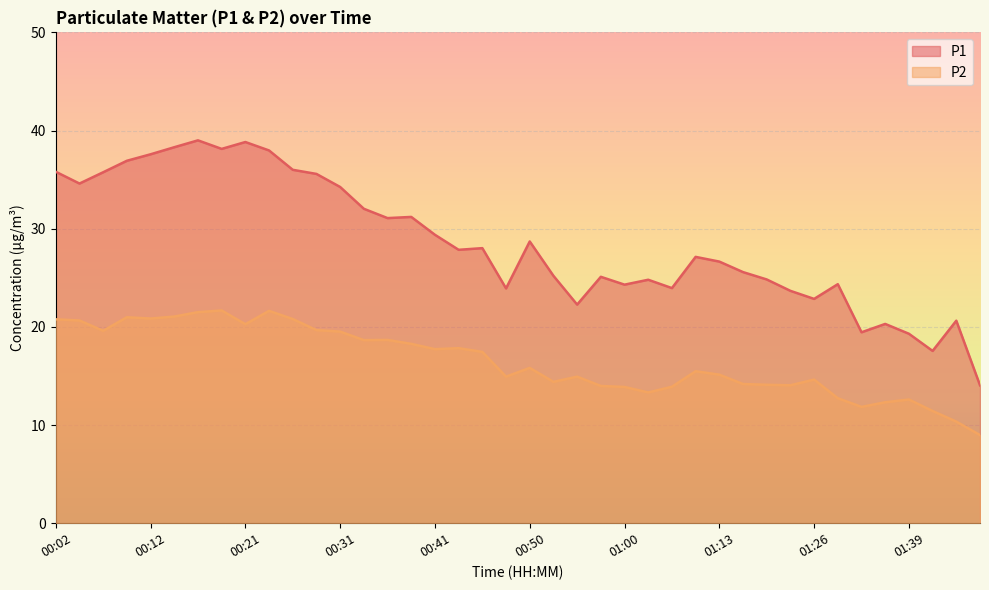

How many interior local peaks does the P2 series have?

10